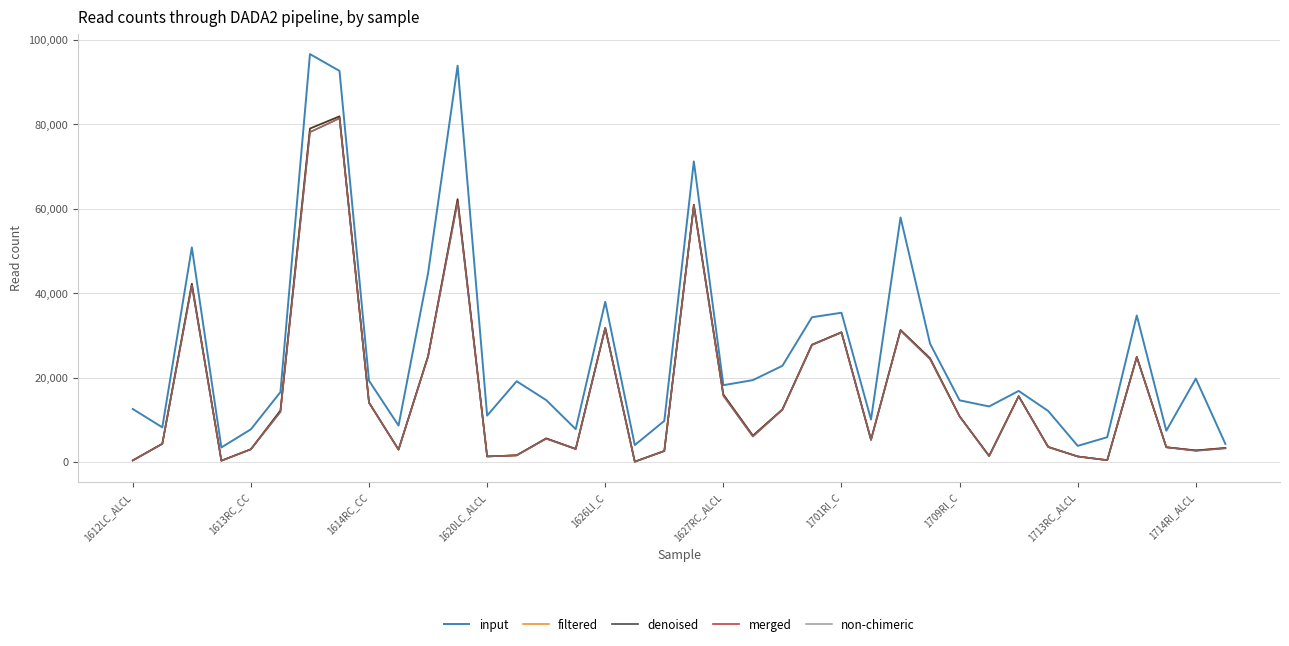

Does the chart have visible grid lines?

Yes